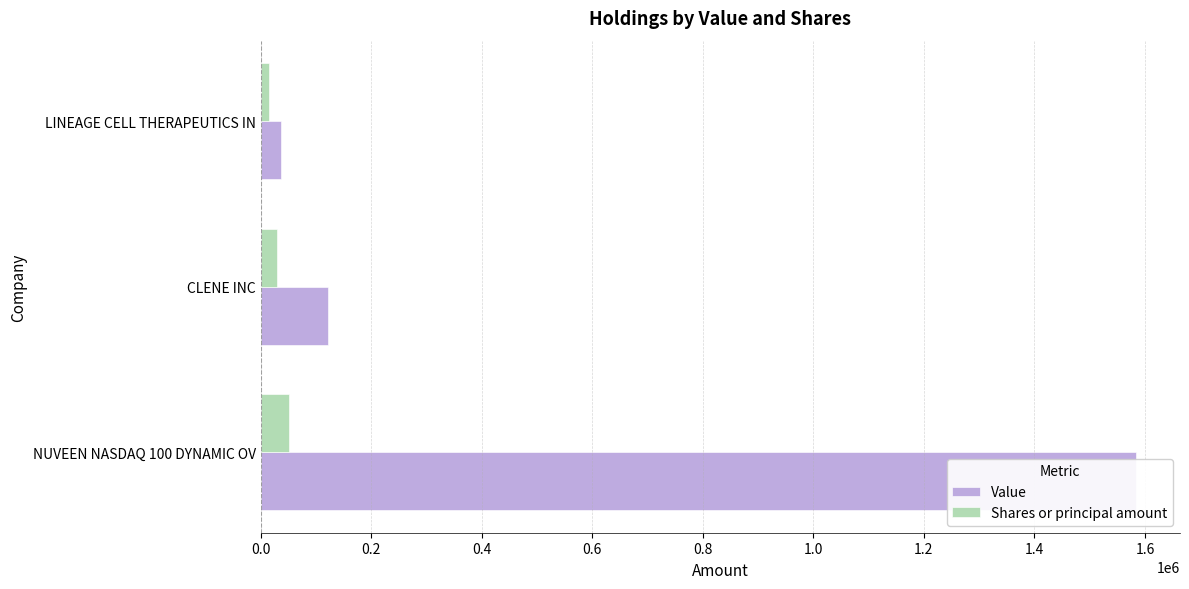

What is the sum of all Value values?

1743000